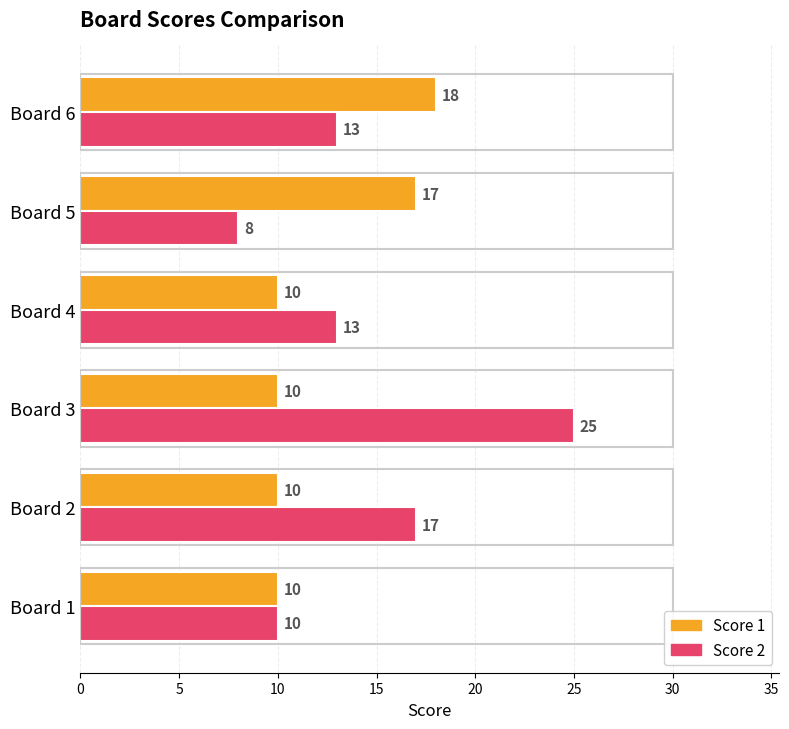

Which series has the largest total across all categories?

Score 2